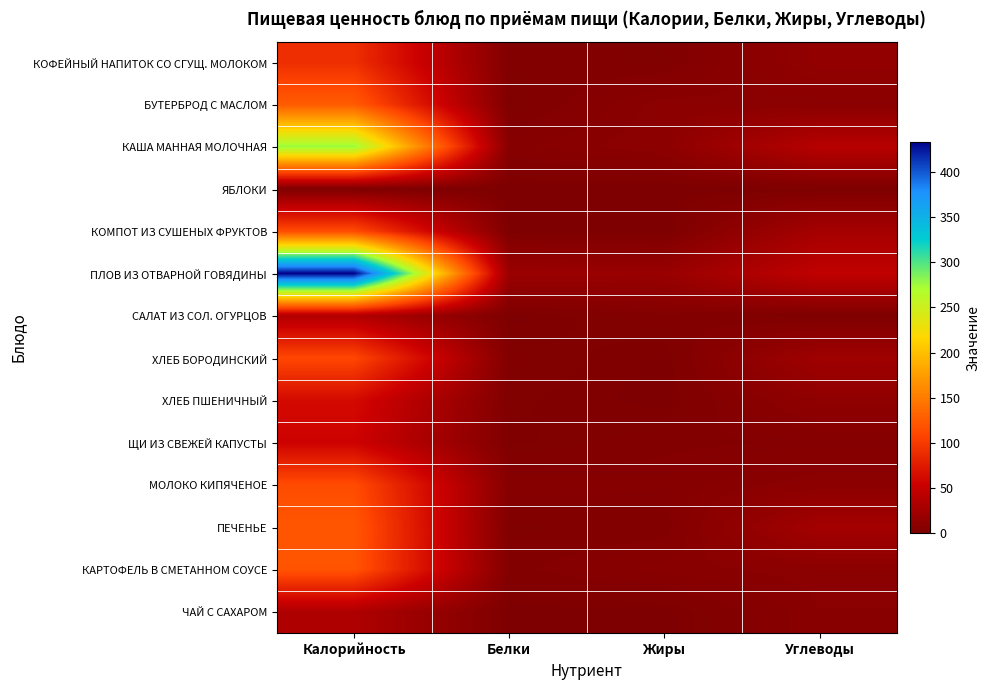

How many categories are shown in the chart?

4